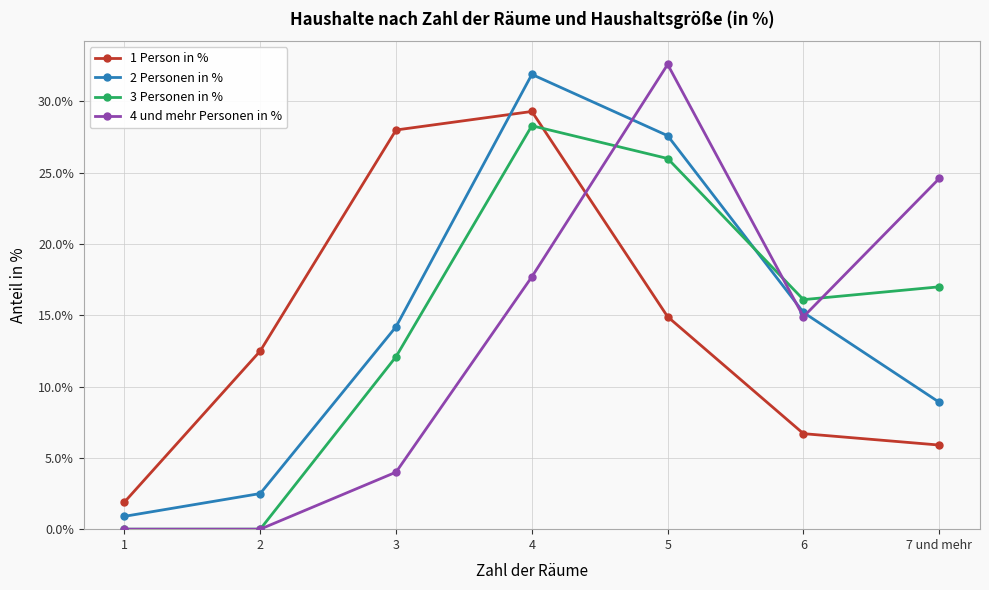

At 6, list the series in order from smallest to largest.

1 Person in %, 4 und mehr Personen in %, 2 Personen in %, 3 Personen in %